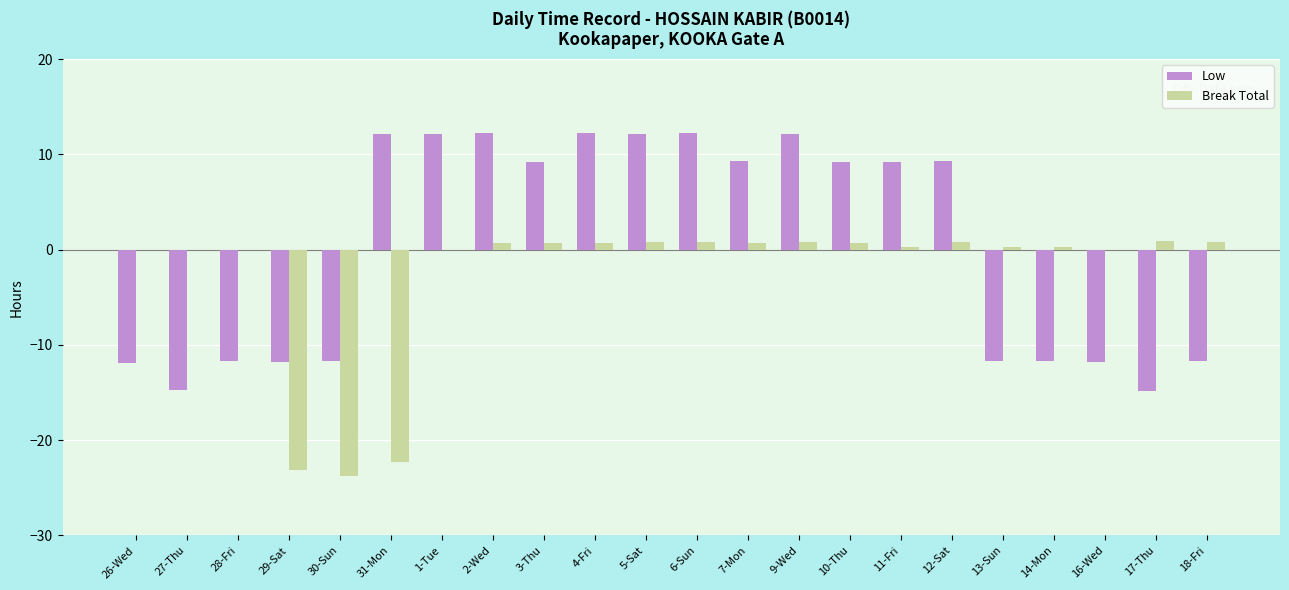

Is the value of Low at 5-Sat greater than the value of Break Total at 14-Mon?

Yes